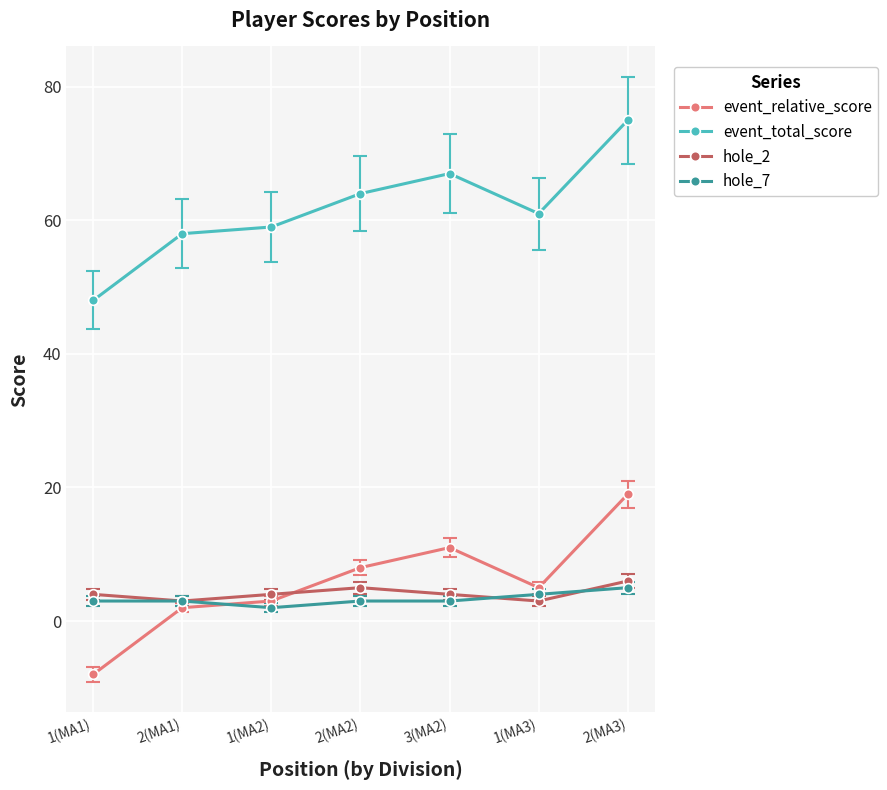

Reading left to right, transcribe all the data shown in this chart.

event_relative_score: 1(MA1)=-8	2(MA1)=2	1(MA2)=3	2(MA2)=8	3(MA2)=11	1(MA3)=5	2(MA3)=19
event_total_score: 1(MA1)=48	2(MA1)=58	1(MA2)=59	2(MA2)=64	3(MA2)=67	1(MA3)=61	2(MA3)=75
hole_2: 1(MA1)=4	2(MA1)=3	1(MA2)=4	2(MA2)=5	3(MA2)=4	1(MA3)=3	2(MA3)=6
hole_7: 1(MA1)=3	2(MA1)=3	1(MA2)=2	2(MA2)=3	3(MA2)=3	1(MA3)=4	2(MA3)=5